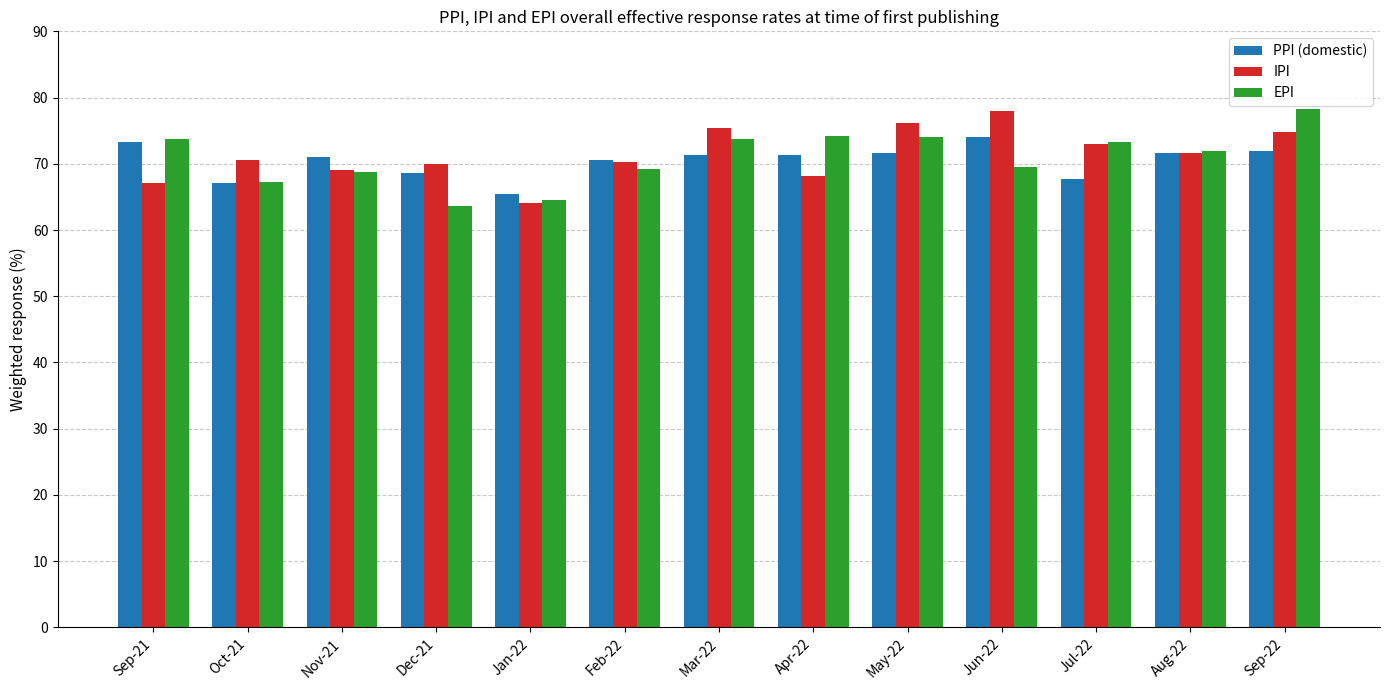

Which category has the lowest value in the IPI series?

Jan-22